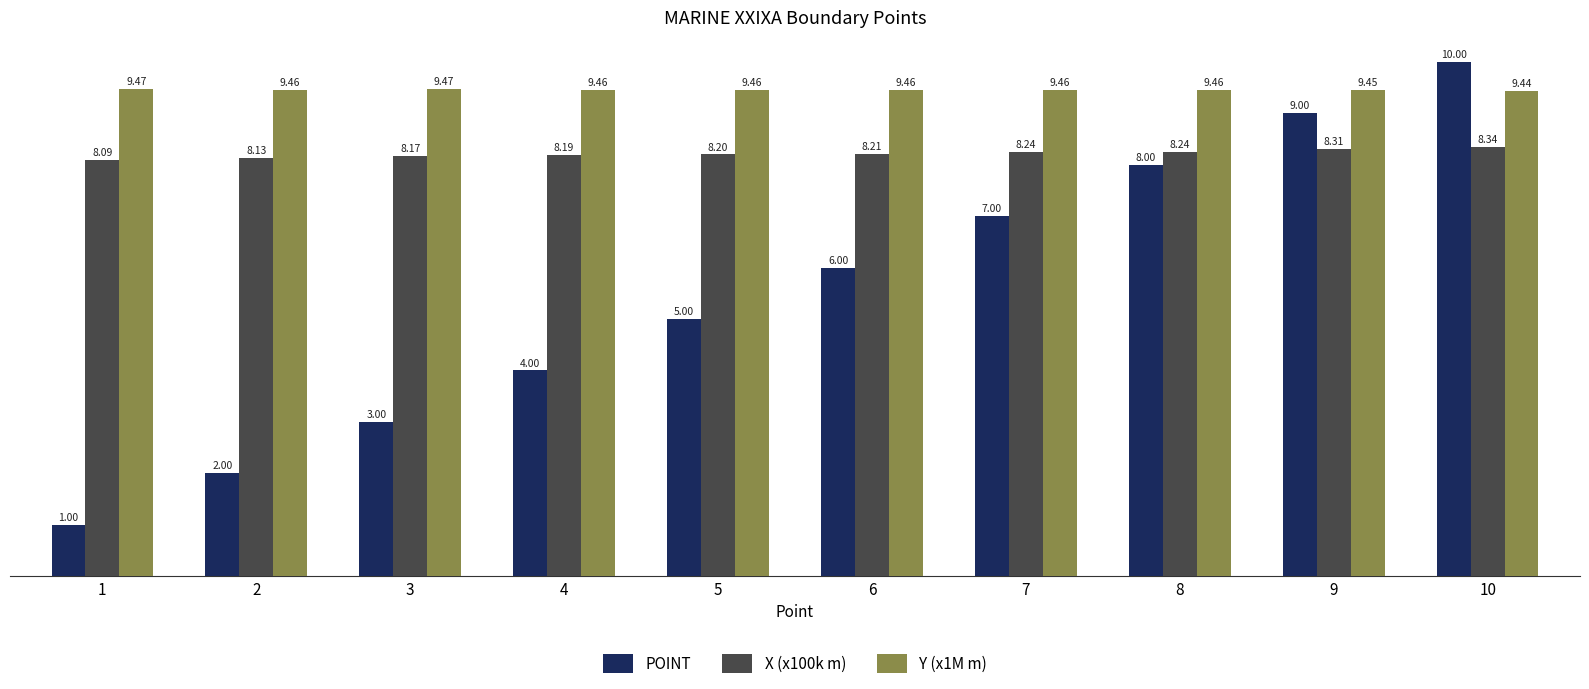

Does the chart contain stacked bars?

No